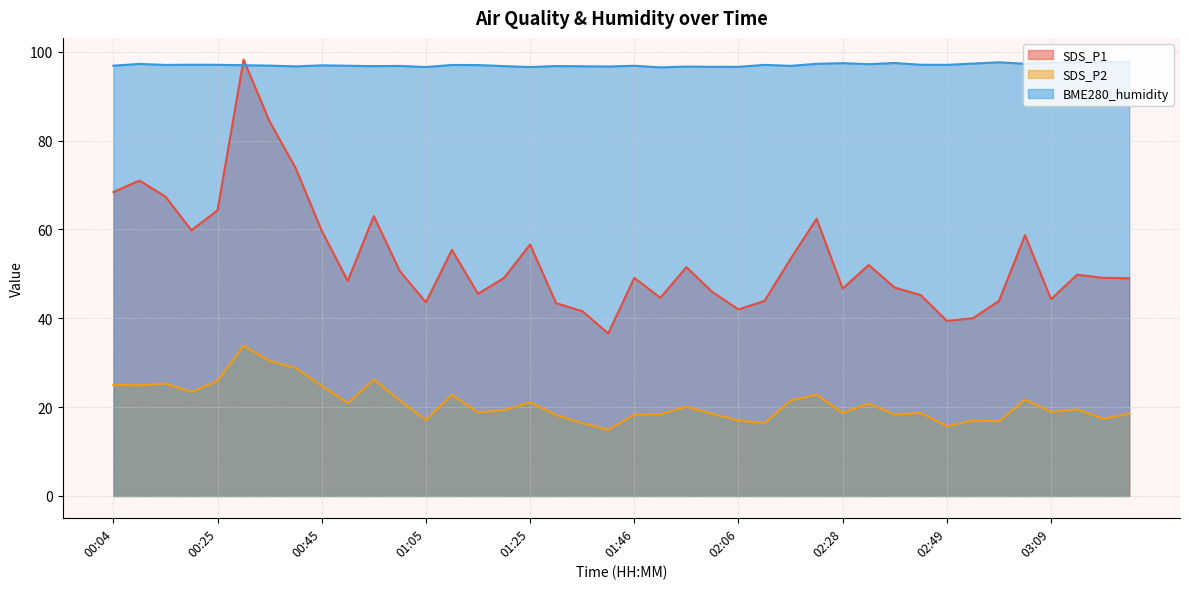

Reading left to right, transcribe all the data shown in this chart.

SDS_P1: 68.4	71.0	67.4	59.8	64.3	98.2	84.3	73.8	59.7	48.4	63.0	50.6	43.6	55.4	45.5	49.1	56.6	43.4	41.6	36.6	49.1	44.6	51.5	45.9	42.0	43.9	53.4	62.4	46.7	52.0	46.9	45.2	39.4	40.0	43.9	58.7	44.3	49.8	49.1	49.0
SDS_P2: 25.0	24.9	25.3	23.4	25.9	33.8	30.4	28.8	24.8	20.9	26.2	21.5	17.1	22.8	18.8	19.3	21.1	18.2	16.4	14.9	18.3	18.4	20.1	18.5	17.0	16.4	21.5	22.8	18.7	20.8	18.3	18.7	15.7	17.0	16.8	21.7	18.9	19.5	17.4	18.5
BME280_humidity: 96.8	97.2	97.0	97.1	97.0	97.0	96.9	96.7	96.9	96.8	96.8	96.8	96.5	97.0	97.0	96.8	96.5	96.8	96.7	96.7	96.8	96.5	96.7	96.6	96.6	97.0	96.8	97.3	97.4	97.2	97.5	97.1	97.0	97.3	97.6	97.3	97.5	97.7	97.7	97.7